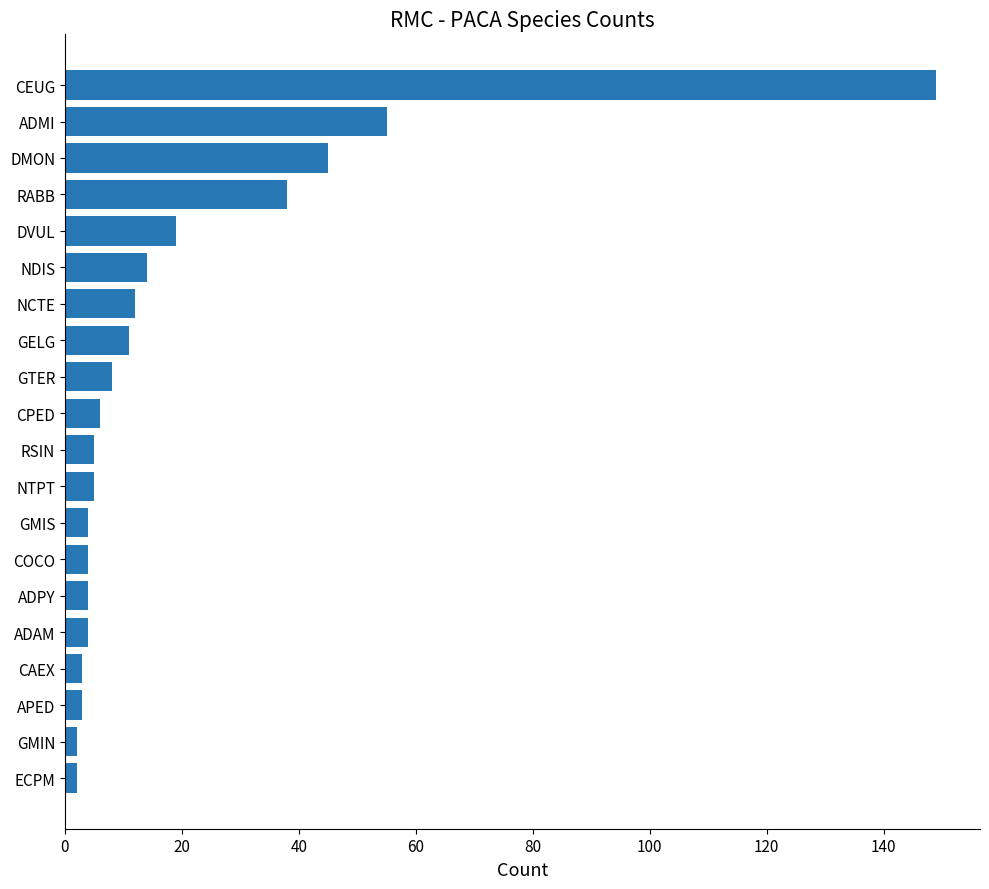

Which has a higher value, ECPM or GELG?

GELG